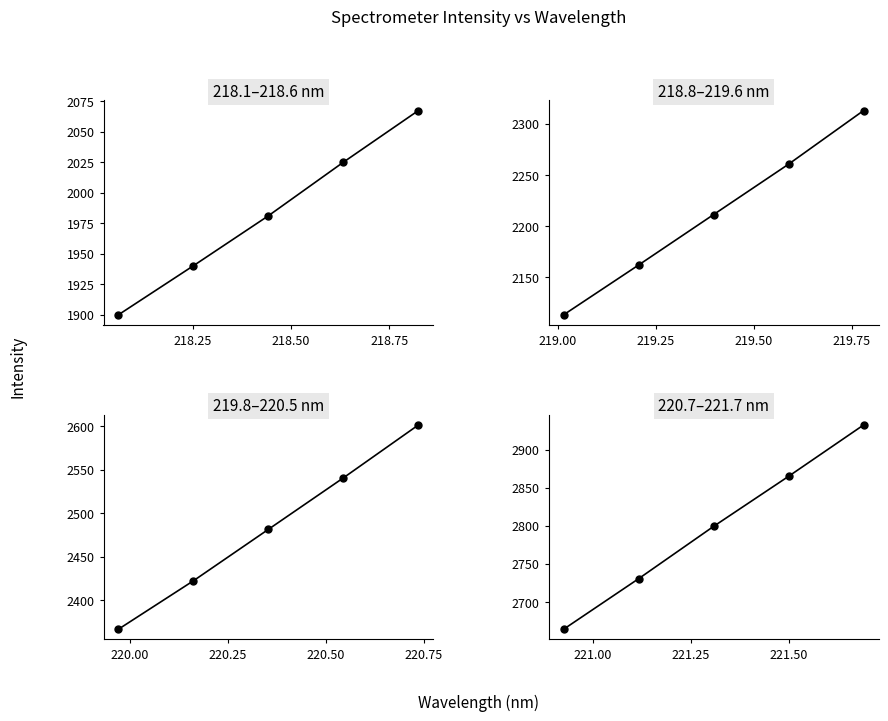

True or false: the data shows 639.5 at 219.00.

False